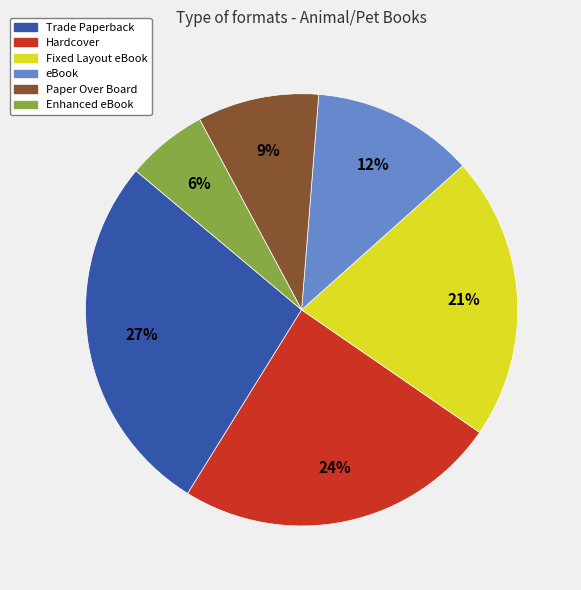

What percentage is the Hardcover slice, to the nearest percent?

24%